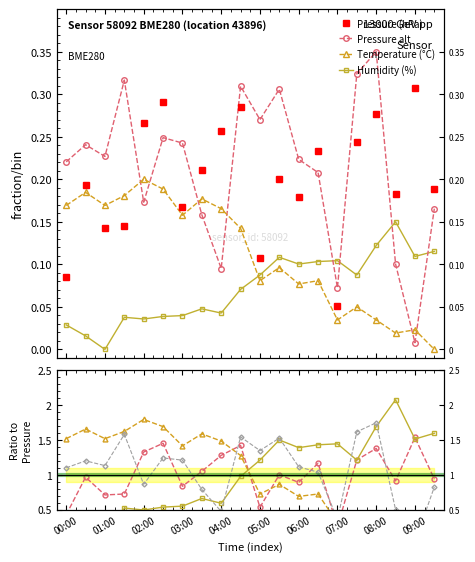

What is the label of the 13th point from the right?

03:30